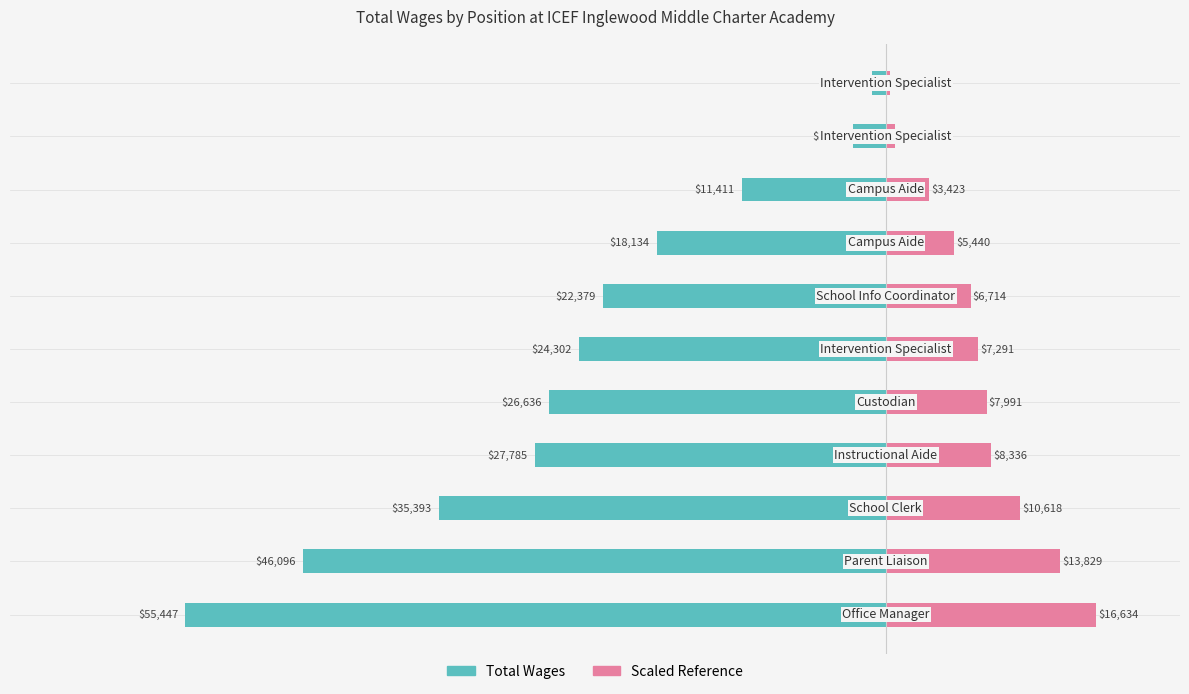

How many Total Wages values are between -35393 and -11411?

7